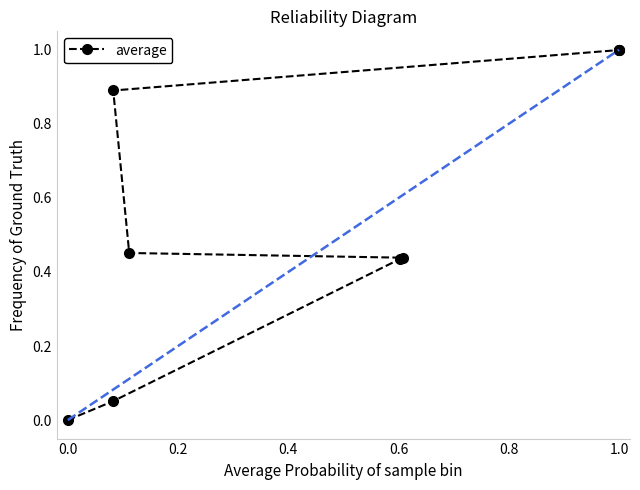

What is the greatest value displayed?

1.0